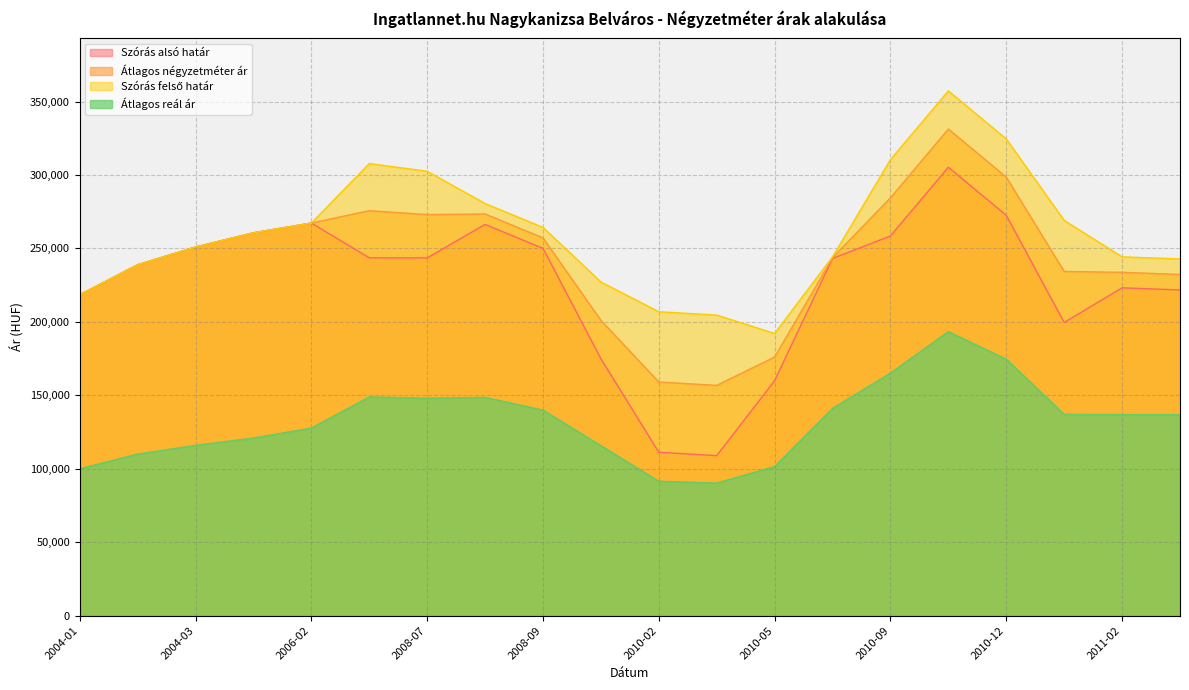

What are all the series names shown in the legend?

Szórás alsó határ, Átlagos négyzetméter ár, Szórás felső határ, Átlagos reál ár